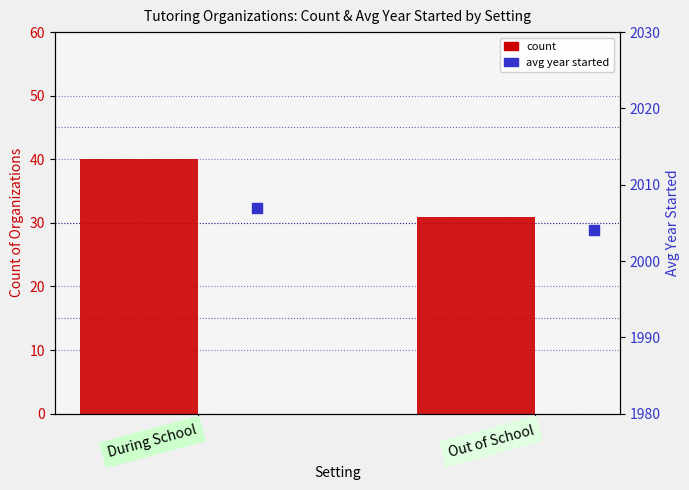

Which series contains the highest Y value?

avg year started